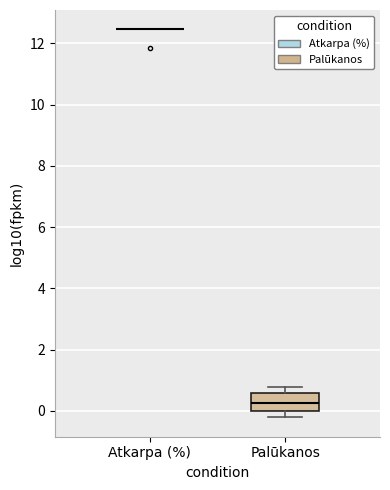

Which box is the tallest, from its lower edge to its upper edge?

Palūkanos